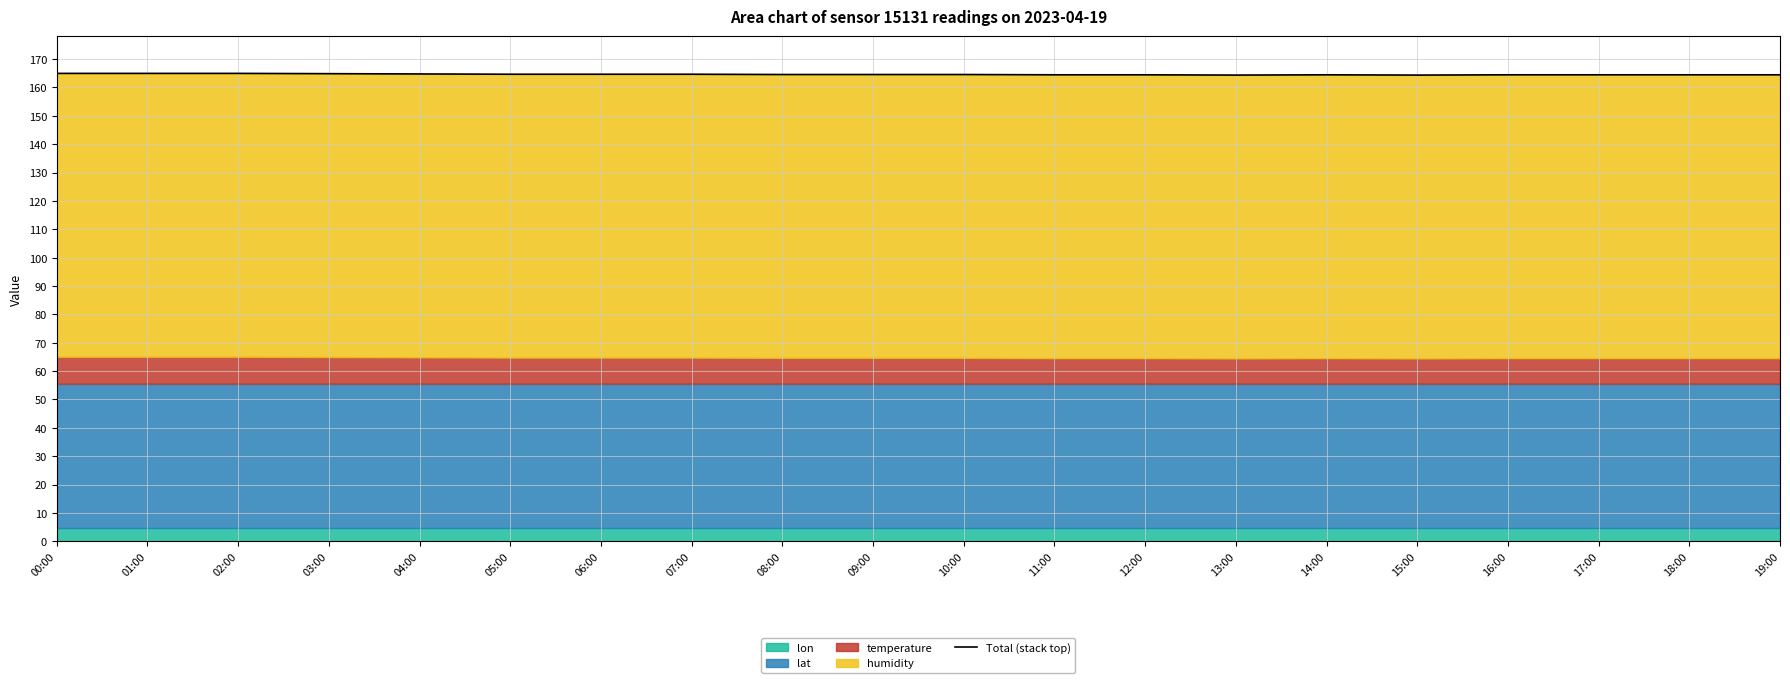

Rank the categories by value from highest to lowest.

00:00, 01:00, 02:00, 03:00, 04:00, 05:00, 06:00, 07:00, 08:00, 09:00, 10:00, 11:00, 12:00, 14:00, 16:00, 17:00, 18:00, 19:00, 13:00, 15:00